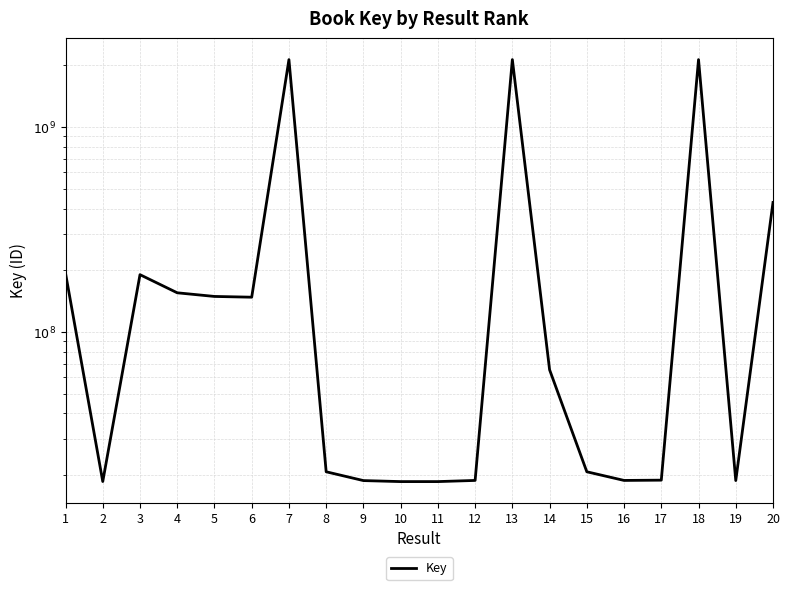

What is the approximate value at 17, to the nearest 100?

18902800